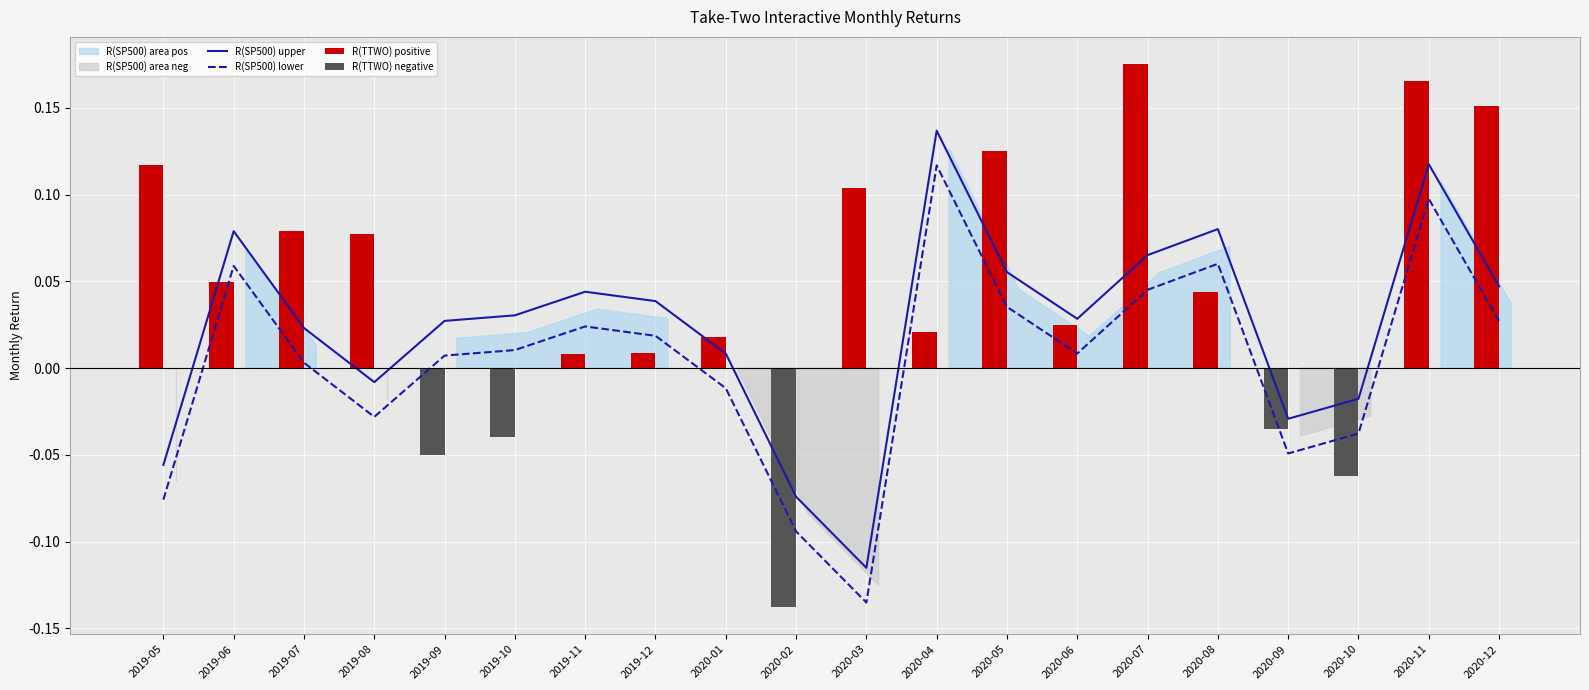

Rank the series by their average value, from lowest to highest.

R(TTWO) negative, R(SP500) lower, R(SP500) upper, R(TTWO) positive